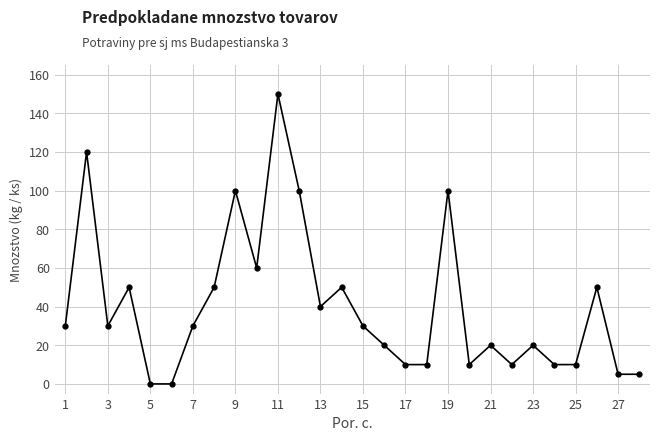

How many categories are shown in the chart?

28